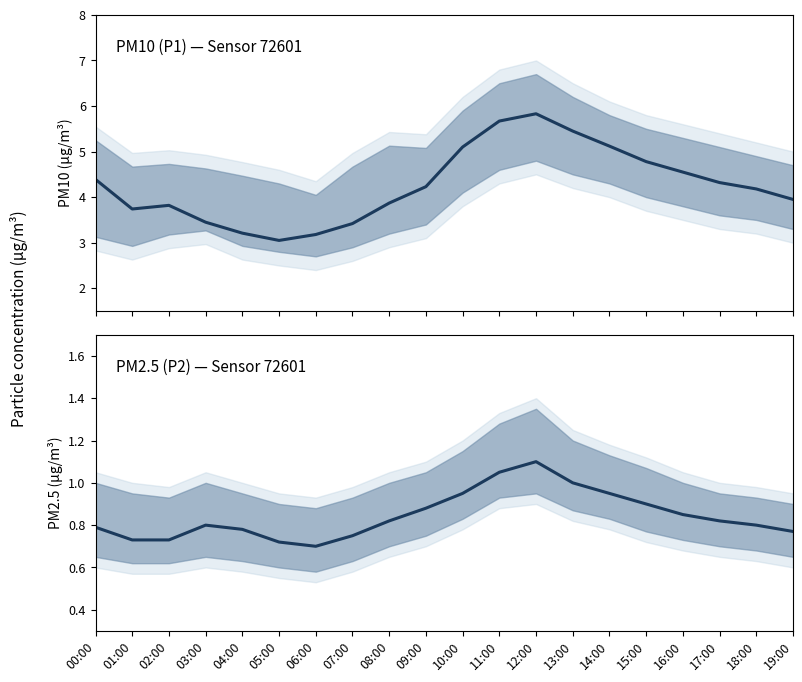

How many data points in P1 (median) are above 4?

11